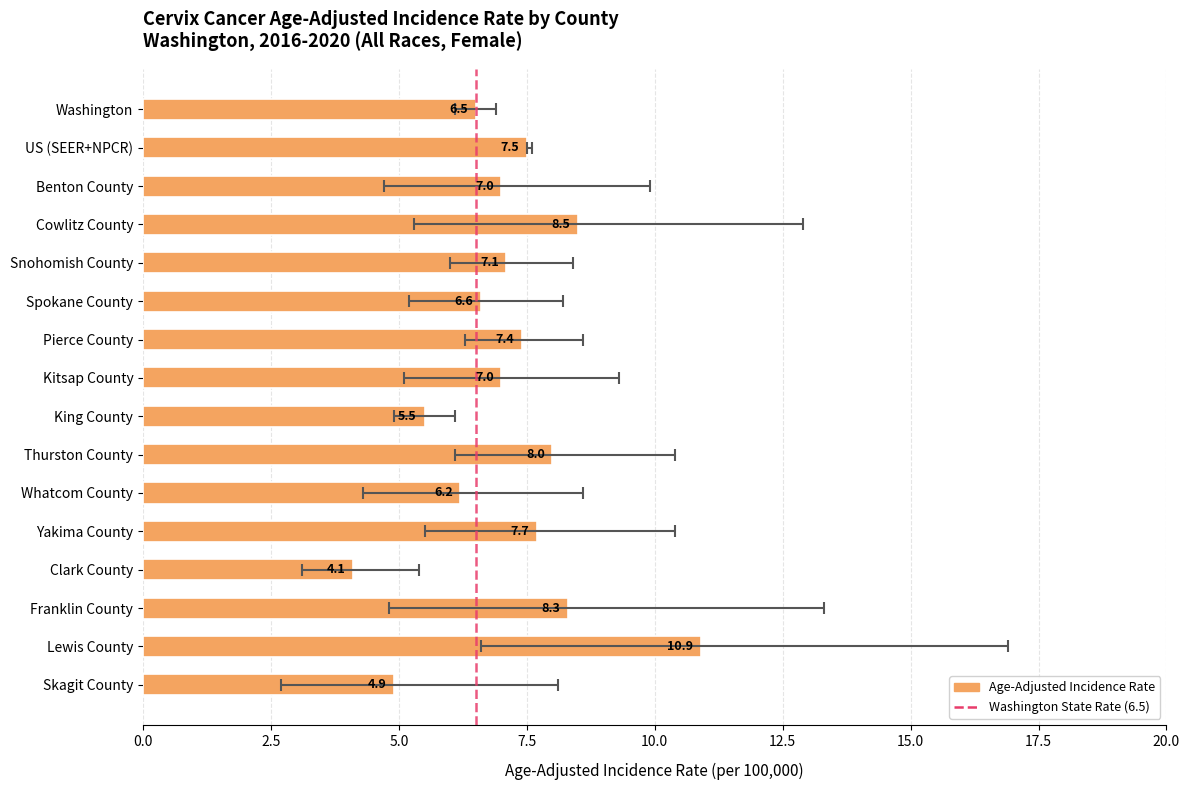

How many data points in Lower 95% CI are above 5?

10